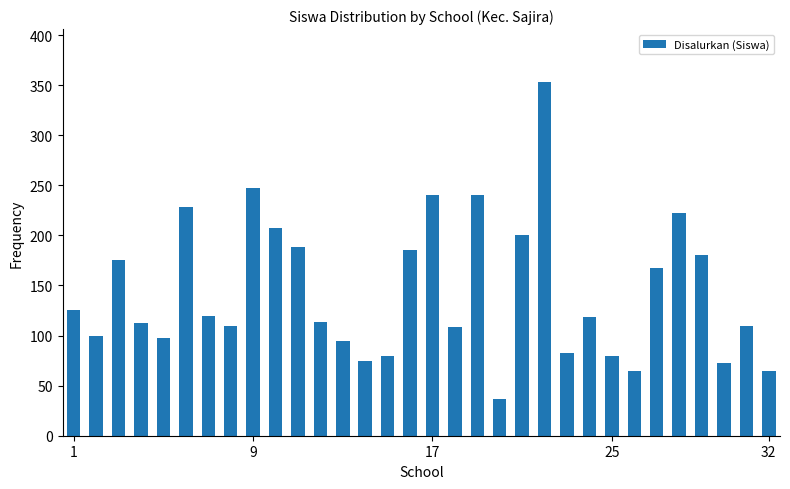

What is the sum of all values?

4604